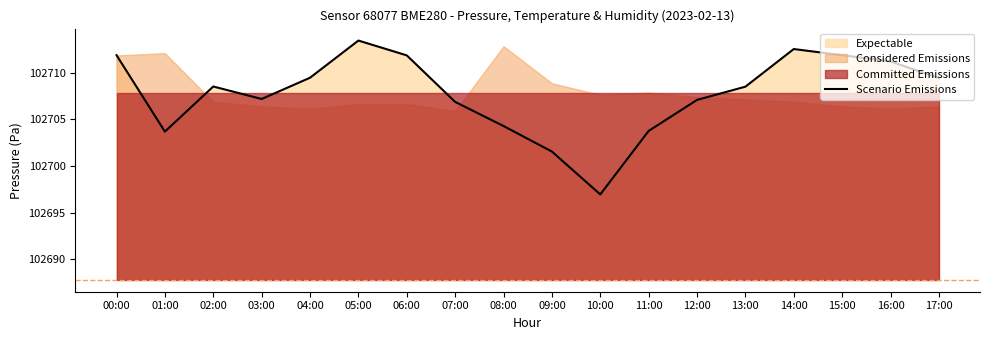

What is the label of the 8th point from the left?

07:00